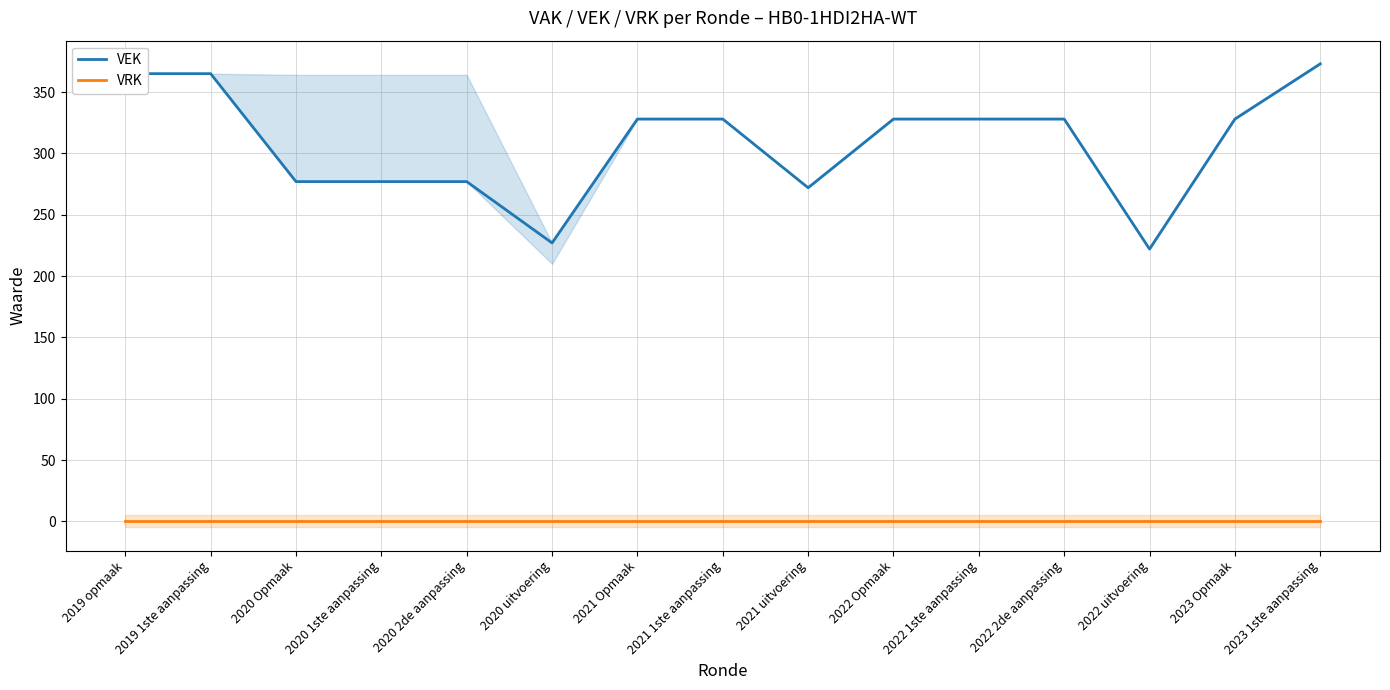

Reading right to left, transcribe all the data shown in this chart.

VEK: 2023 1ste aanpassing=373	2023 Opmaak=328	2022 uitvoering=222	2022 2de aanpassing=328	2022 1ste aanpassing=328	2022 Opmaak=328	2021 uitvoering=272	2021 1ste aanpassing=328	2021 Opmaak=328	2020 uitvoering=227	2020 2de aanpassing=277	2020 1ste aanpassing=277	2020 Opmaak=277	2019 1ste aanpassing=365	2019 opmaak=365
VRK: 2023 1ste aanpassing=0	2023 Opmaak=0	2022 uitvoering=0	2022 2de aanpassing=0	2022 1ste aanpassing=0	2022 Opmaak=0	2021 uitvoering=0	2021 1ste aanpassing=0	2021 Opmaak=0	2020 uitvoering=0	2020 2de aanpassing=0	2020 1ste aanpassing=0	2020 Opmaak=0	2019 1ste aanpassing=0	2019 opmaak=0